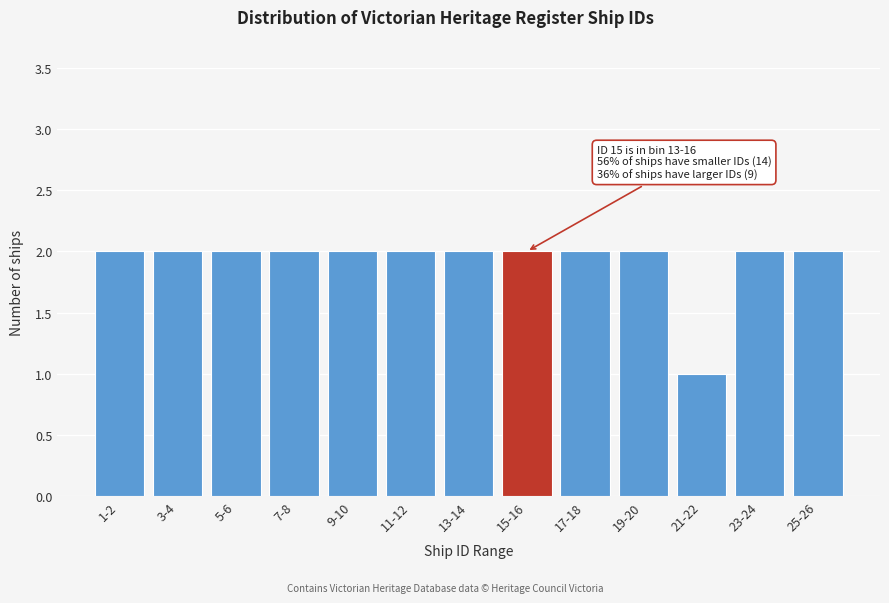

Reading left to right, what are all the values shown in this chart?

2	2	2	2	2	2	2	2	2	2	1	2	2